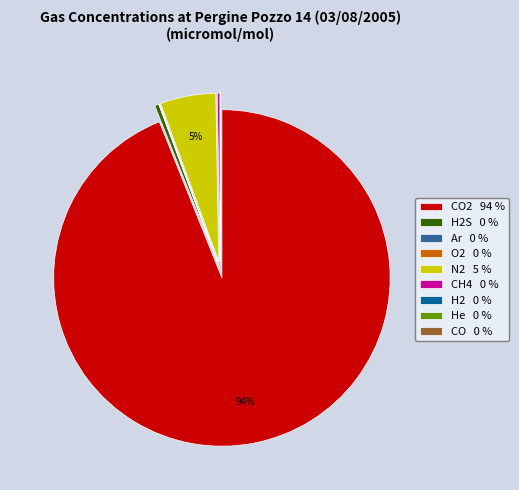

Is it true that N2 5 % is 1% of the pie?

False